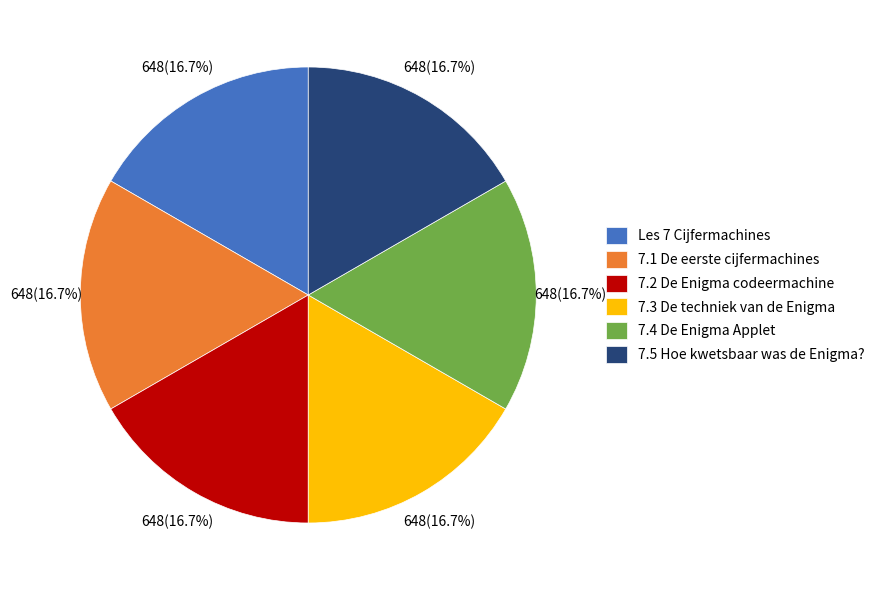

What is the ratio of the value at 7.3 De techniek van de Enigma to the value at 7.1 De eerste cijfermachines?

1.0